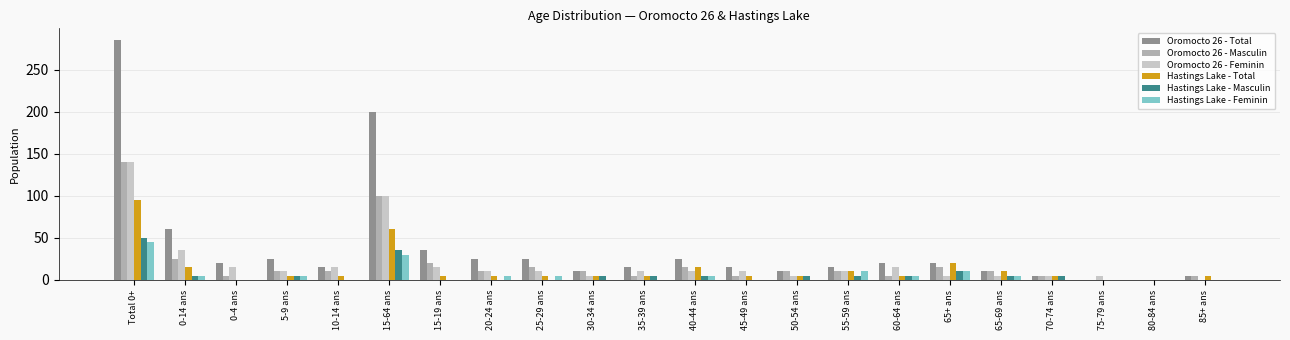

What is the sum of all Hastings Lake - Total values?

285